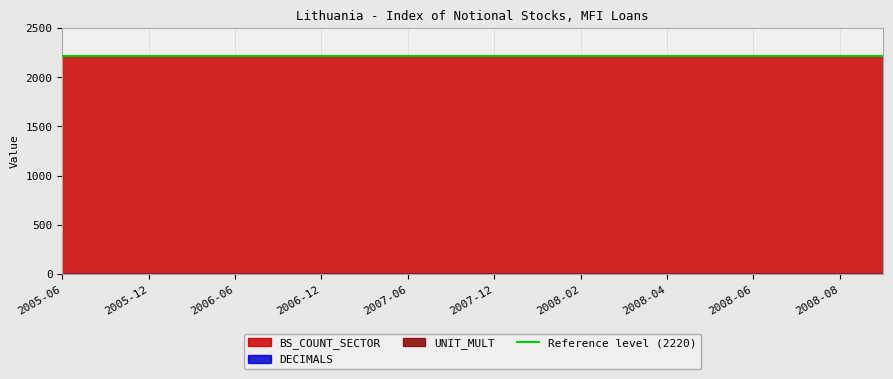

What is the approximate value of DECIMALS at 2005-12?

1